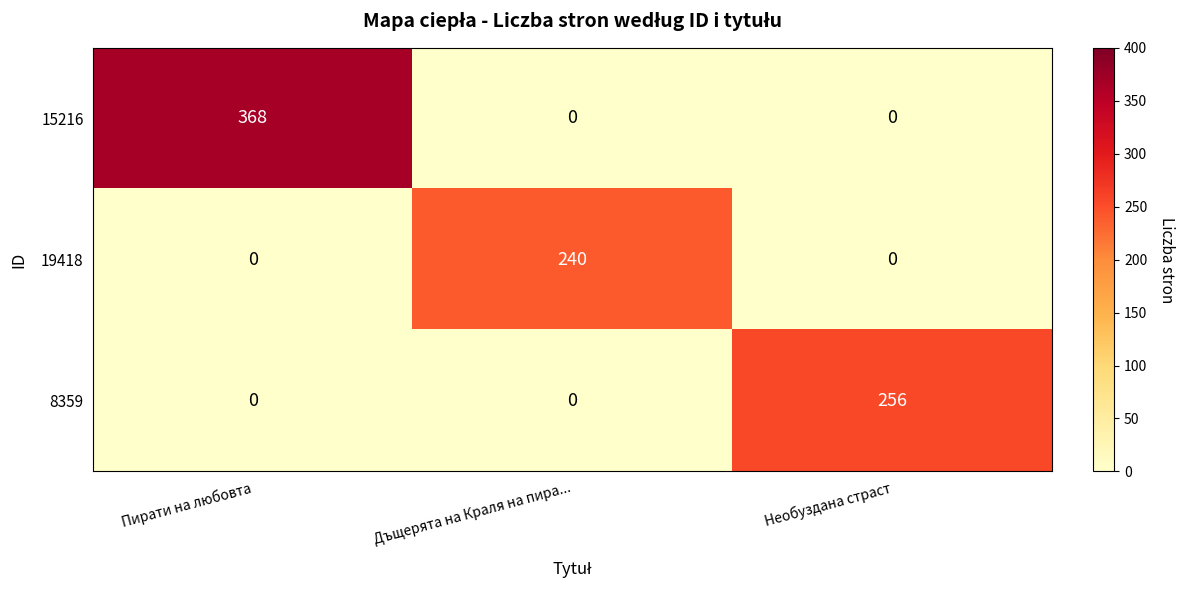

Reading left to right, transcribe all the data shown in this chart.

15216: Пирати на любовта=368	Дъщерята на Краля на пира...=0	Необуздана страст=0
19418: Пирати на любовта=0	Дъщерята на Краля на пира...=240	Необуздана страст=0
8359: Пирати на любовта=0	Дъщерята на Краля на пира...=0	Необуздана страст=256